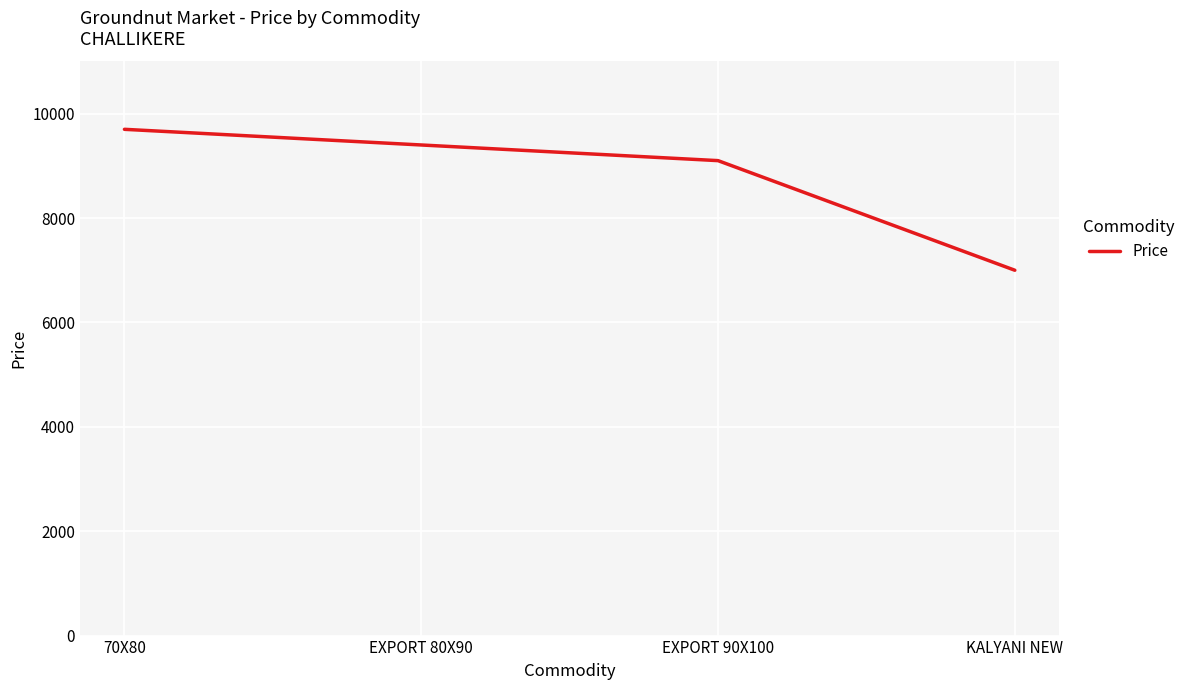

How many lines are shown in the chart?

1